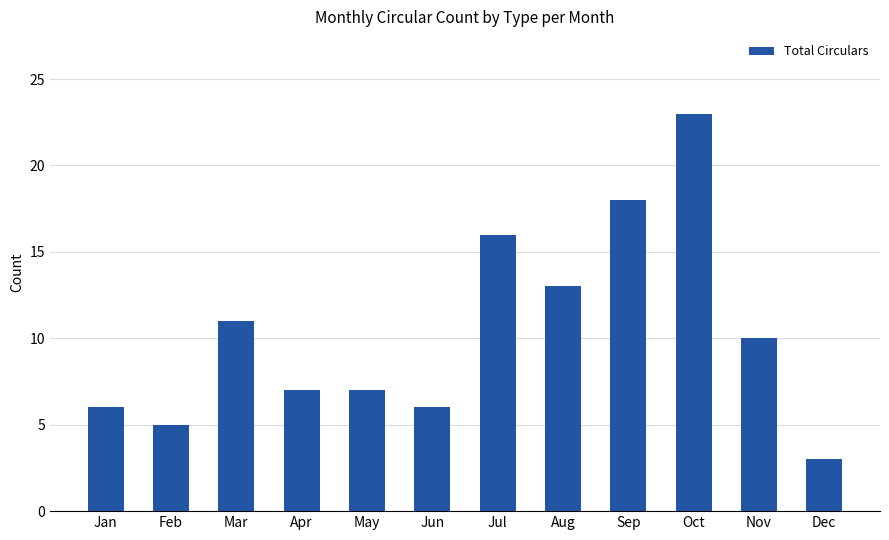

Reading left to right, what are all the values shown in this chart?

6	5	11	7	7	6	16	13	18	23	10	3